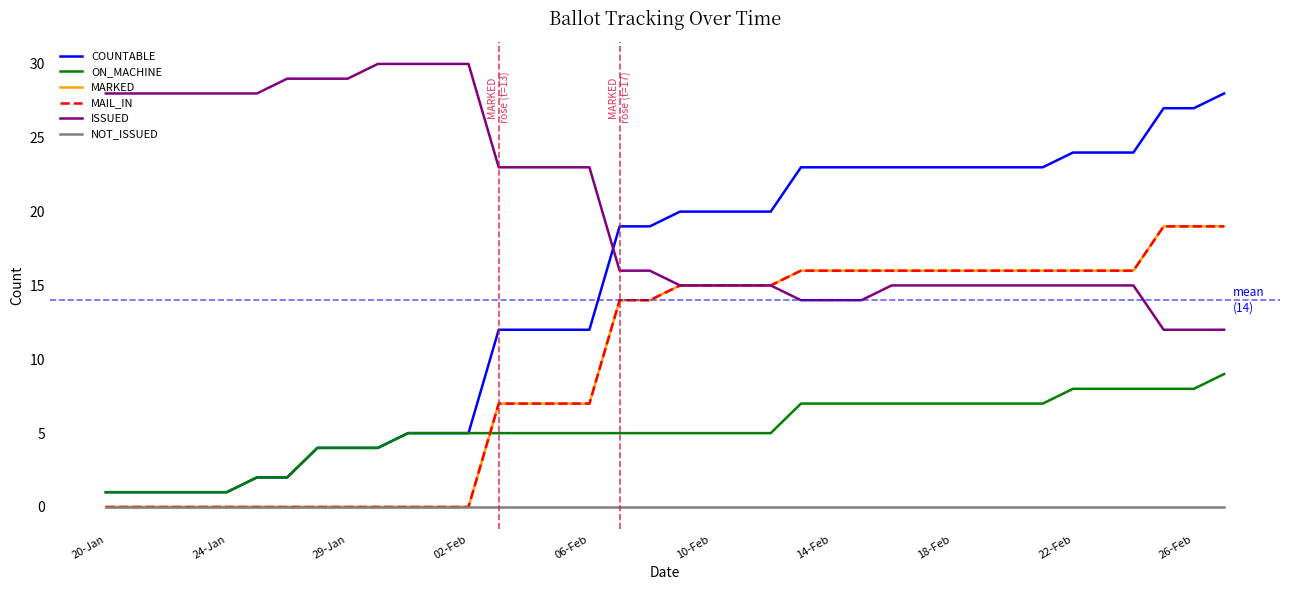

Rank the series by their maximum value, from lowest to highest.

NOT_ISSUED, ON_MACHINE, MARKED, MAIL_IN, COUNTABLE, ISSUED